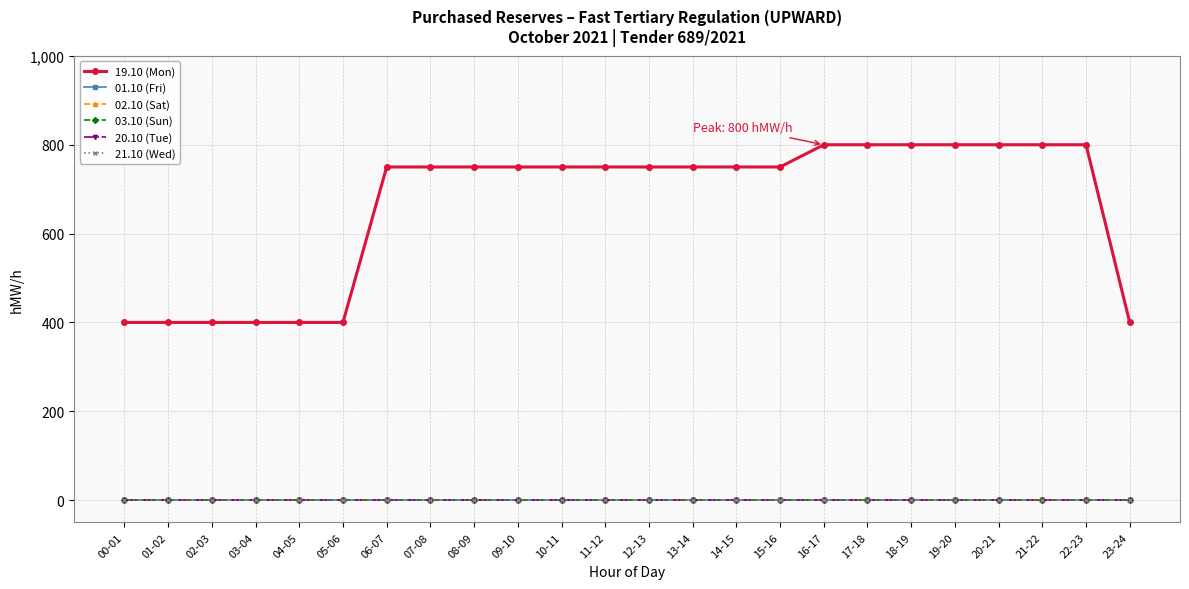

Does the chart have visible grid lines?

Yes